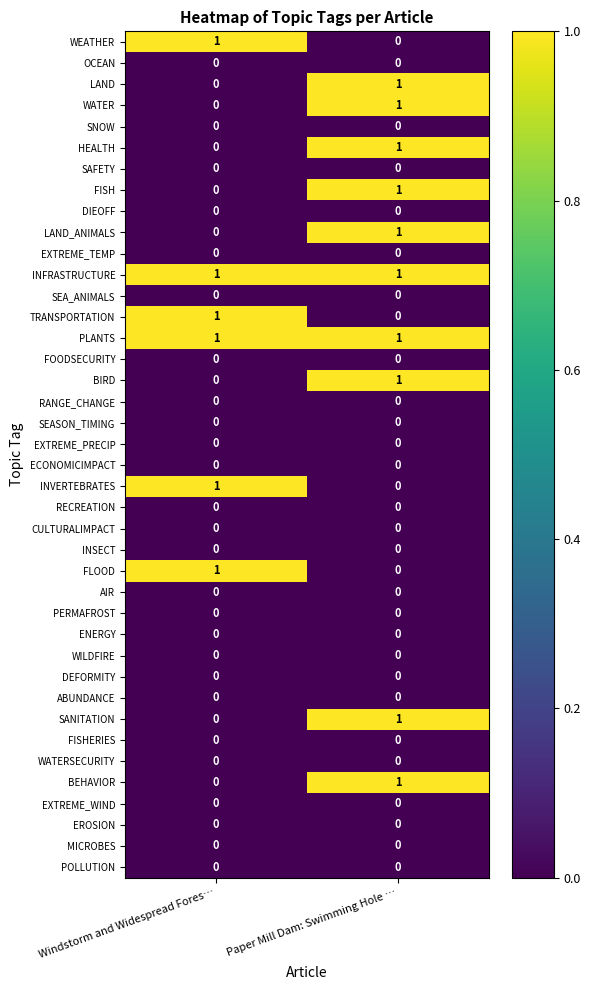

Which category has the highest value in the LAND series?

Paper Mill Dam: Swimming Hole …